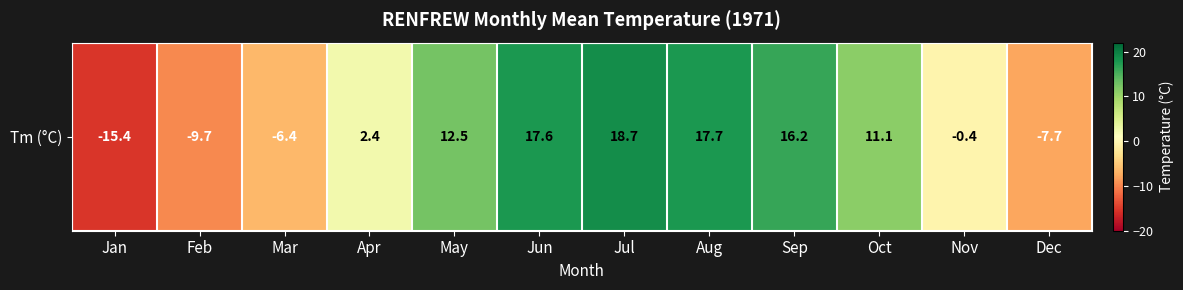

What is the maximum value shown in the chart?

18.7